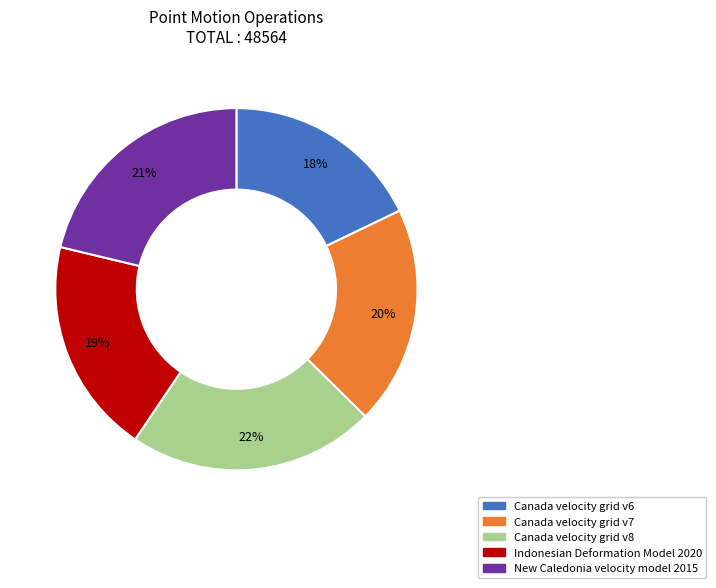

To the nearest percent, what is the average slice percentage?

20%